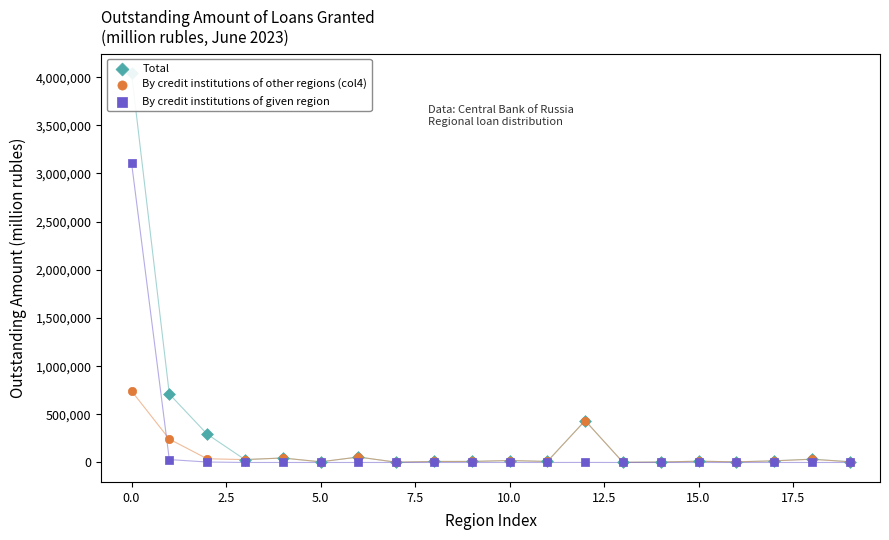

Which series has the largest total across all categories?

Total